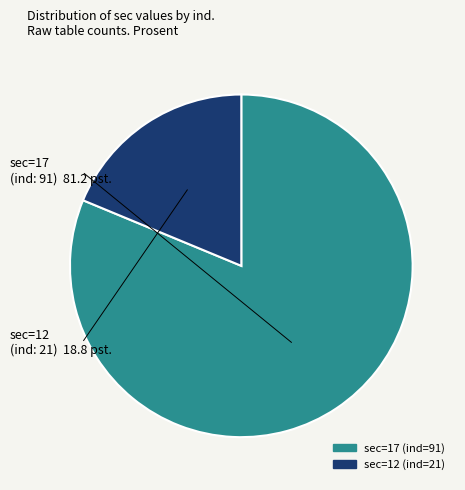

Which slice is the smallest?

sec=12 (ind=21)